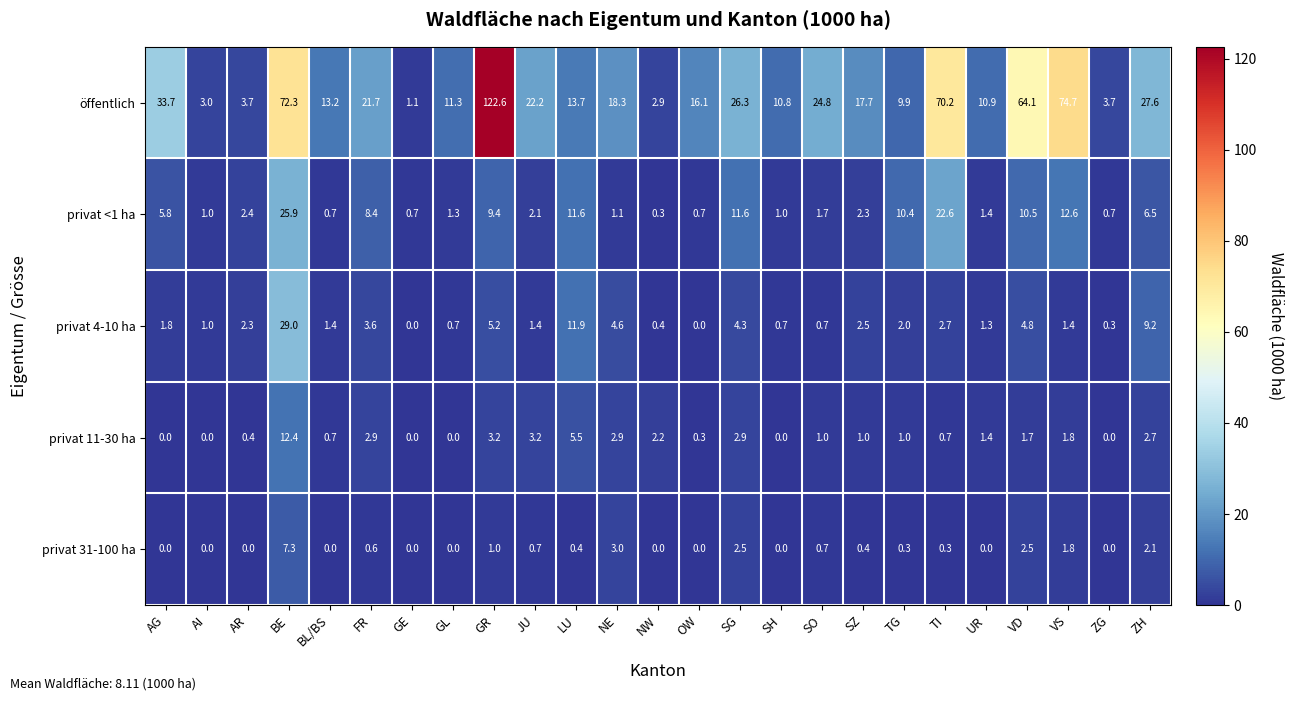

At which label does öffentlich reach its minimum?

GE